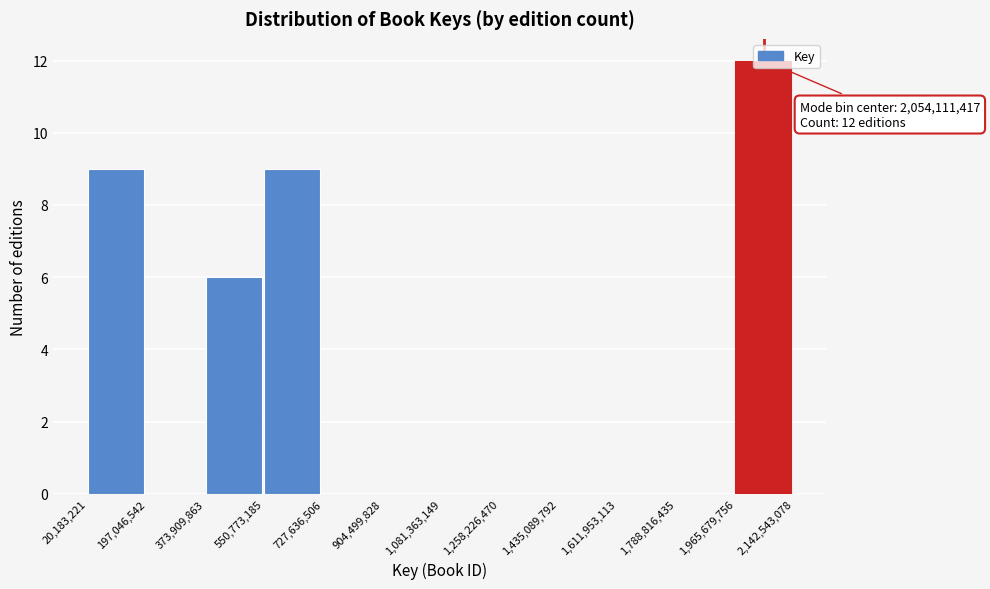

Over which range of the x-axis is the bar tallest?

1,965,679,756 to 2,142,543,078